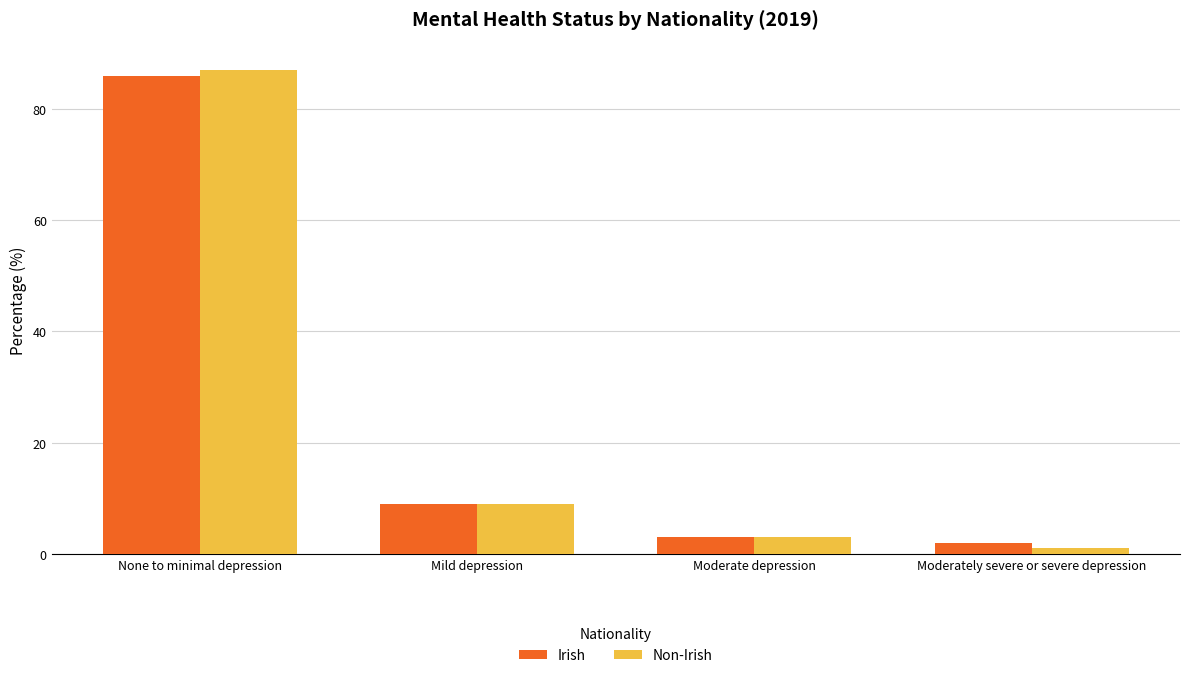

What is the smallest value displayed?

1